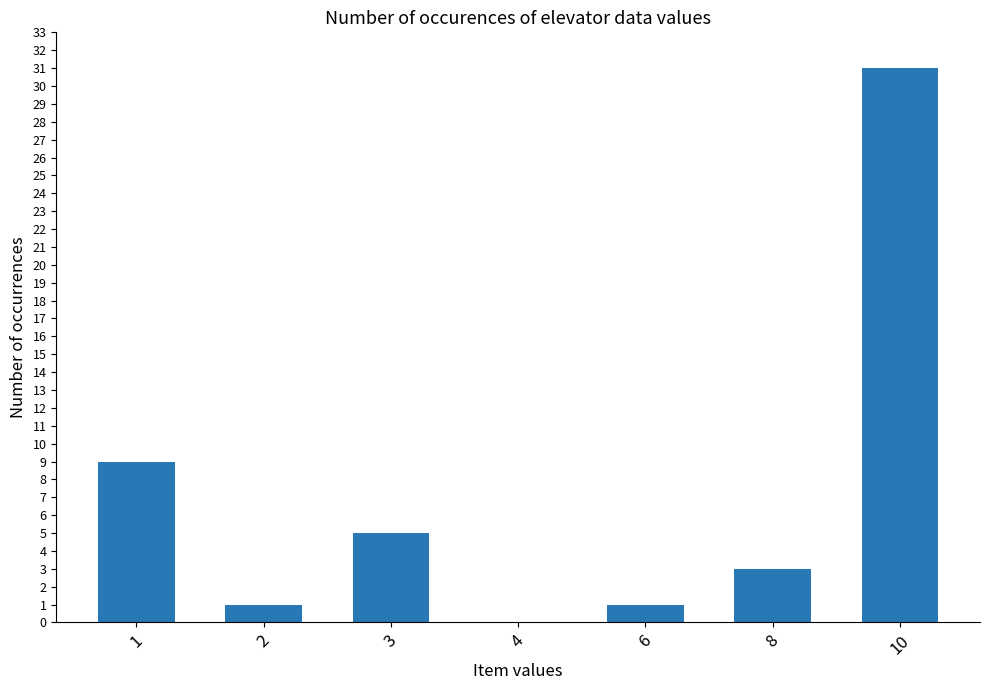

What is the approximate value at 8?

3